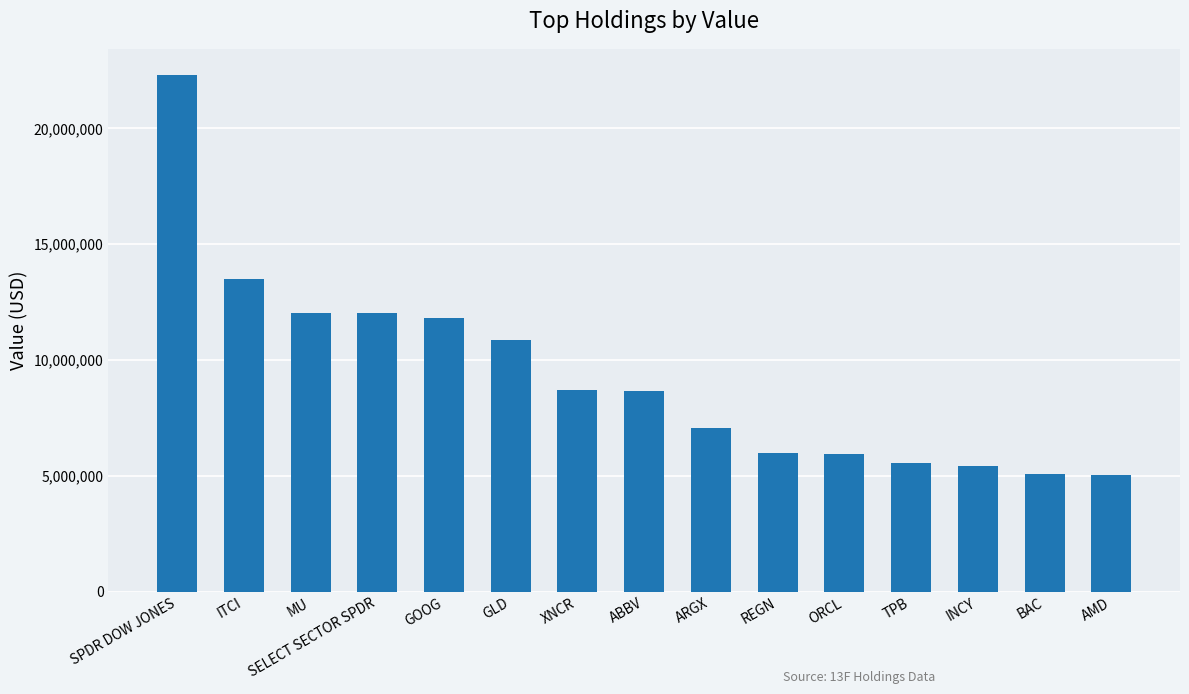

Which label corresponds to the largest value in the chart?

SPDR DOW JONES